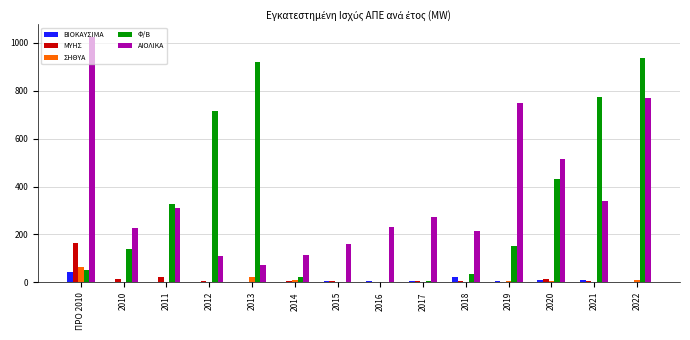

Is the value of ΜΥΗΣ at ΠΡΟ 2010 greater than the value of ΒΙΟΚΑΥΣΙΜΑ at 2022?

Yes